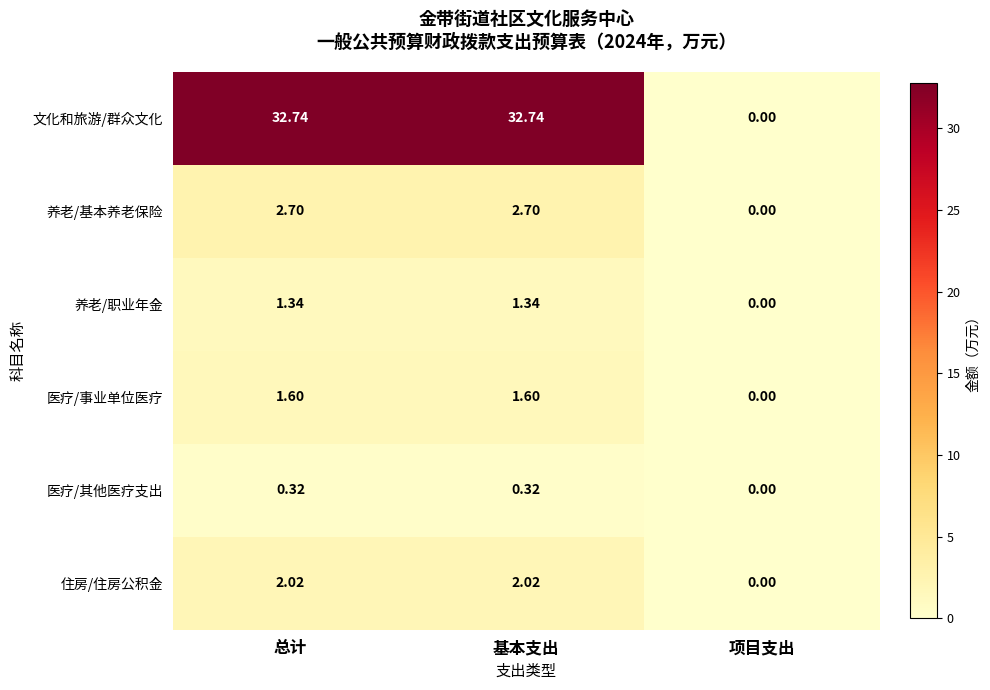

Rank the series at 总计 from lowest to highest value.

医疗/其他医疗支出, 养老/职业年金, 医疗/事业单位医疗, 住房/住房公积金, 养老/基本养老保险, 文化和旅游/群众文化